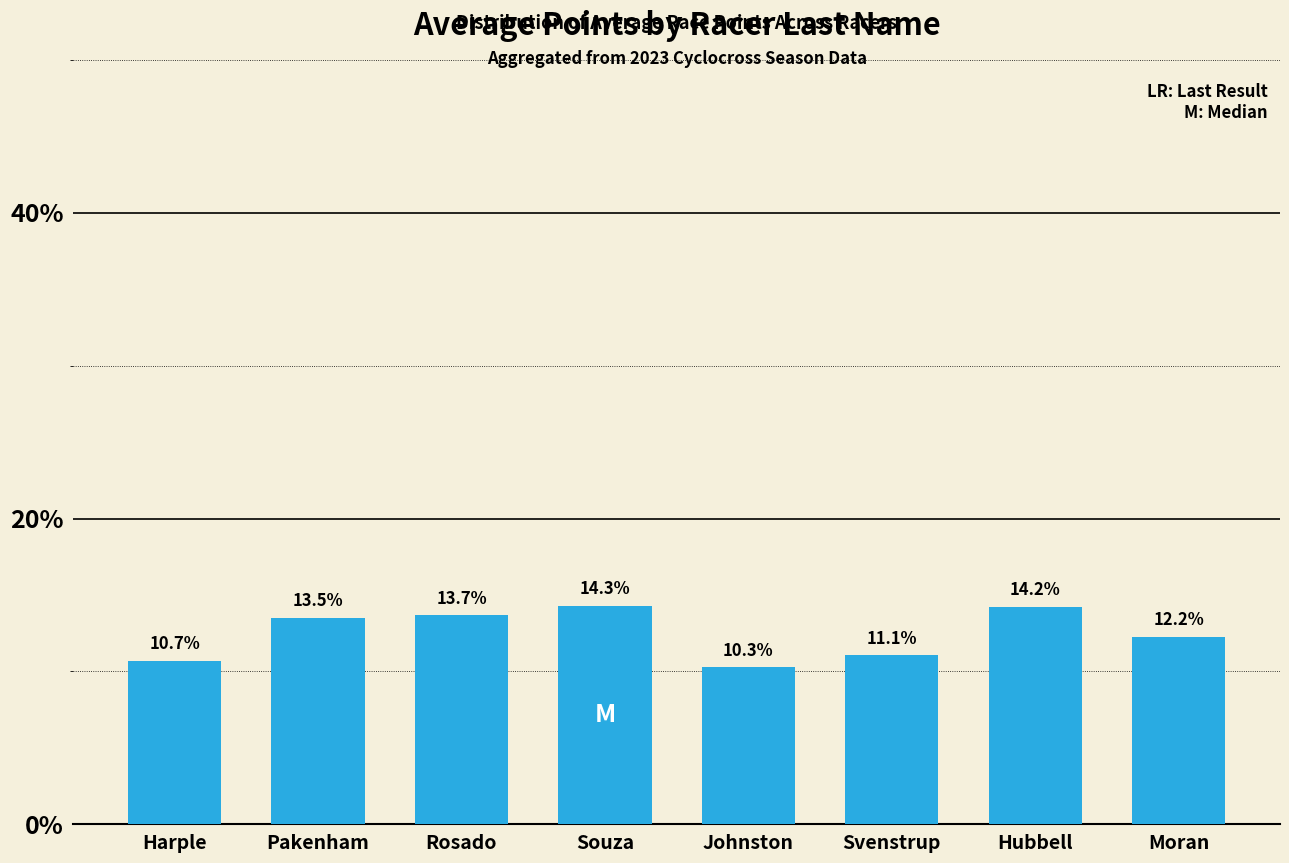

List the labels in order of value, smallest first.

Johnston, Harple, Svenstrup, Moran, Pakenham, Rosado, Hubbell, Souza